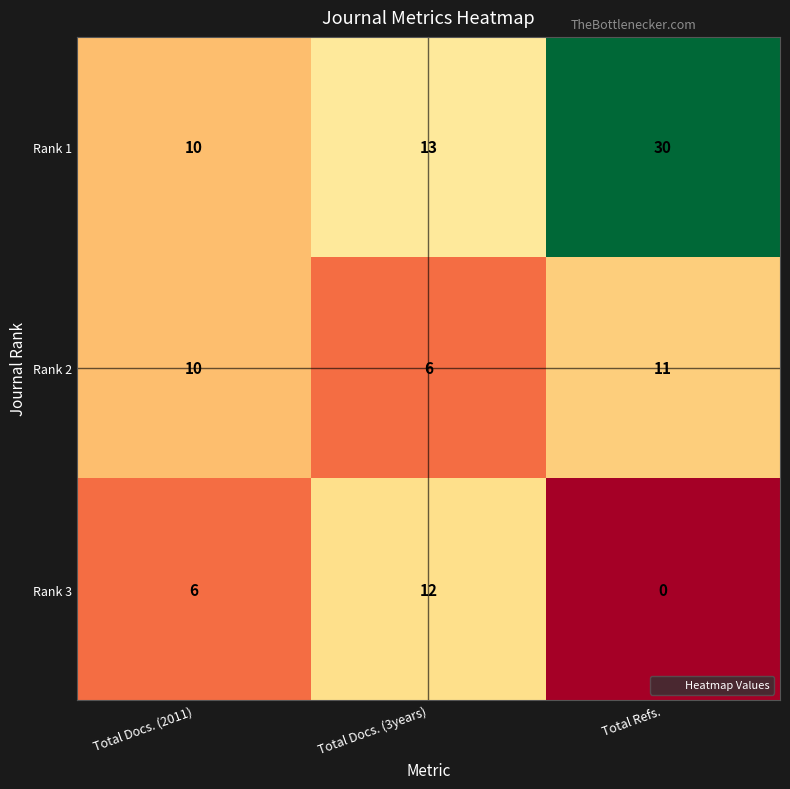

What is the sum of all Rank 2 values?

27